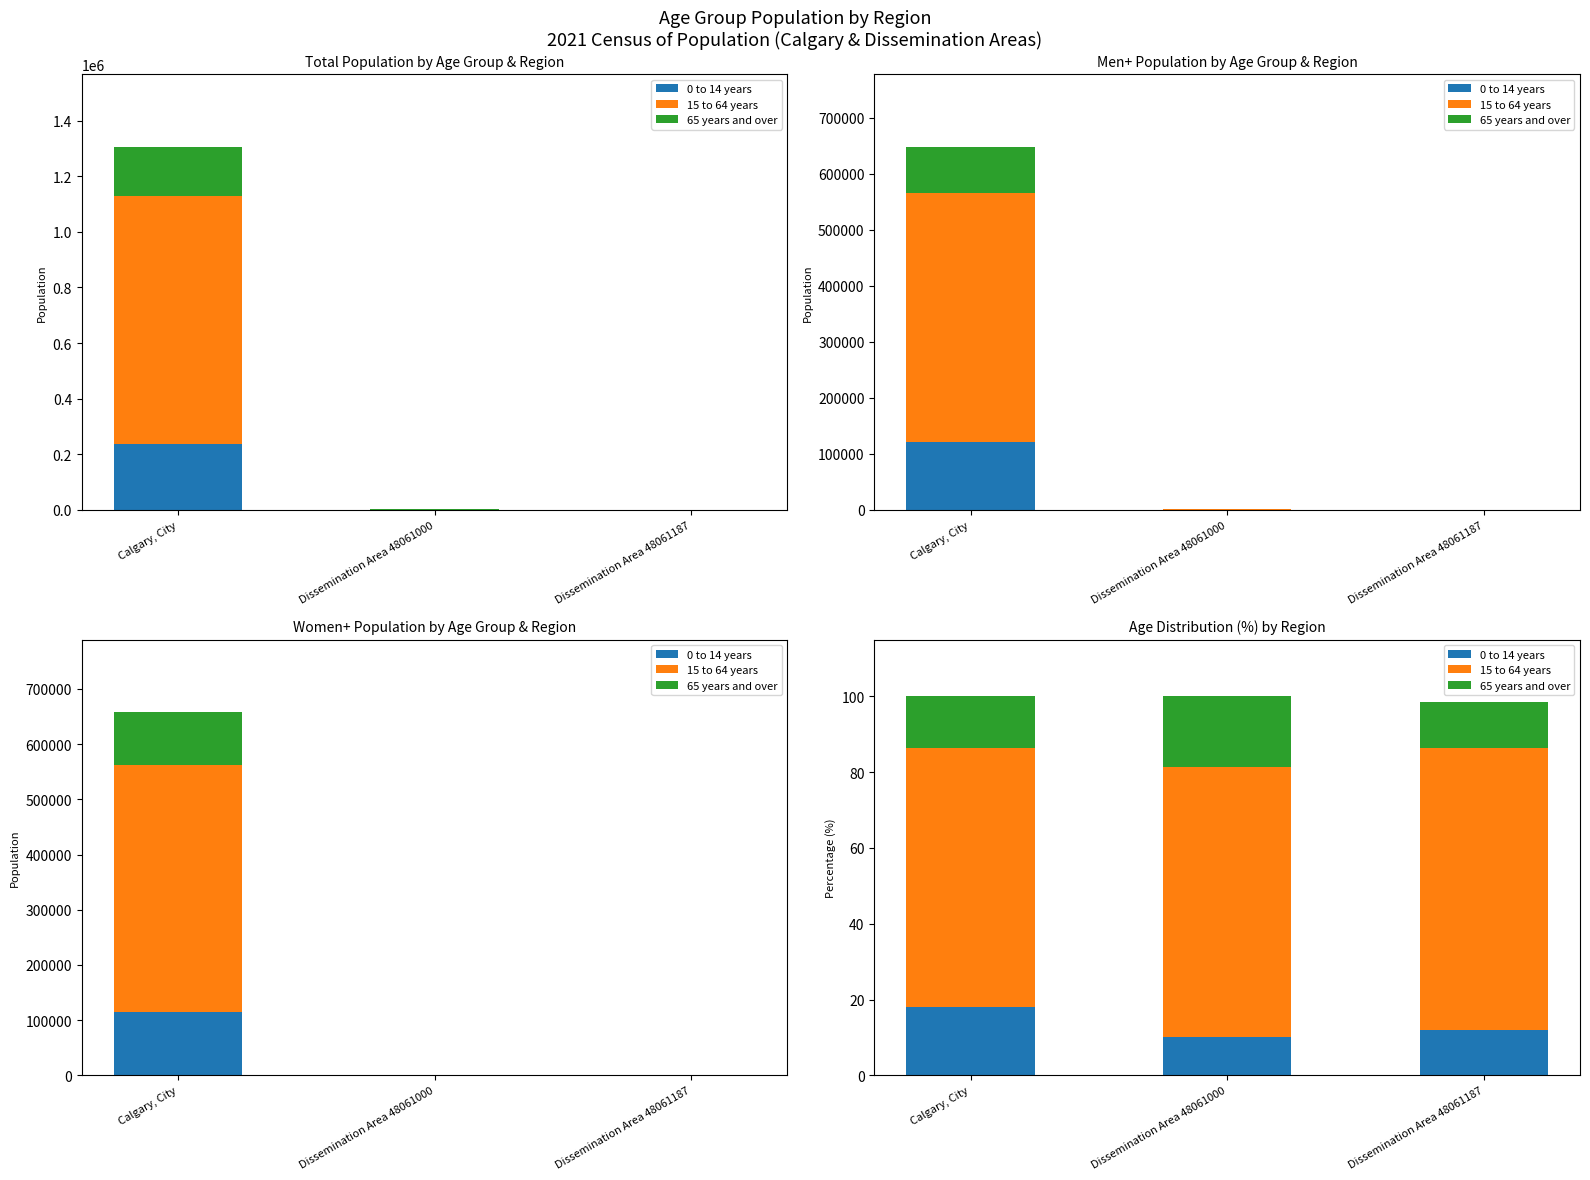

How many data points in 15 to 64 years are less than 71?

1